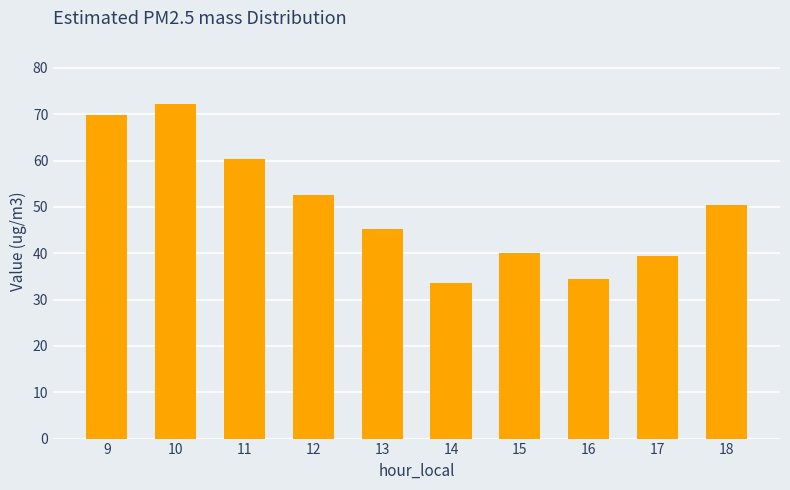

How many series are shown in this chart?

1